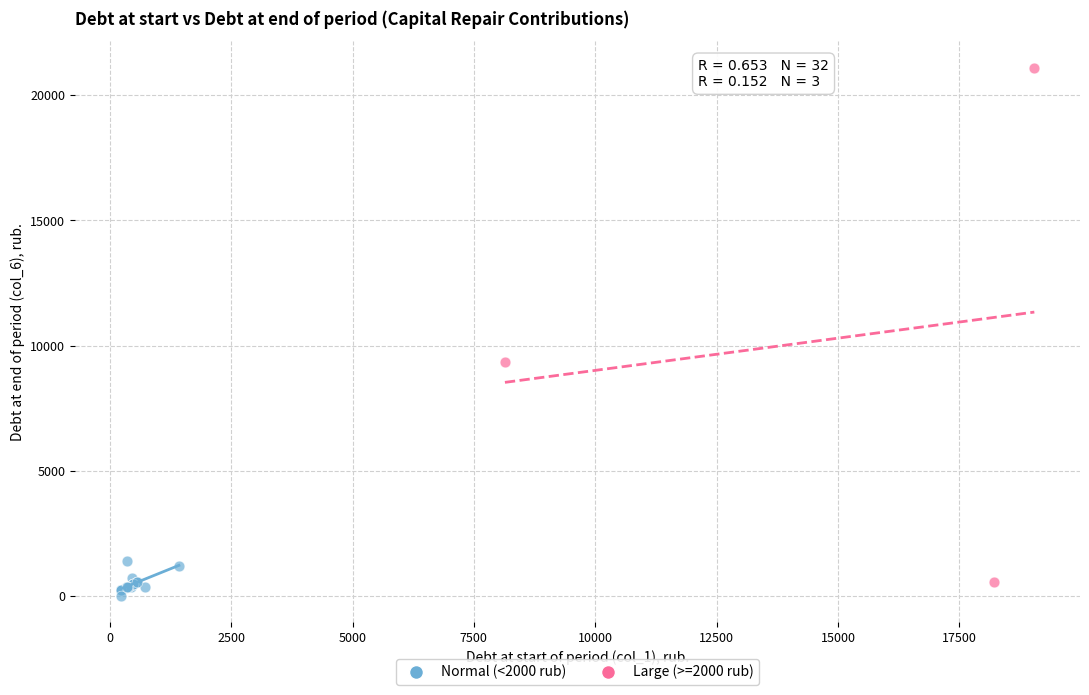

Which series has the largest Y range (max minus min)?

Large (>=2000 rub)